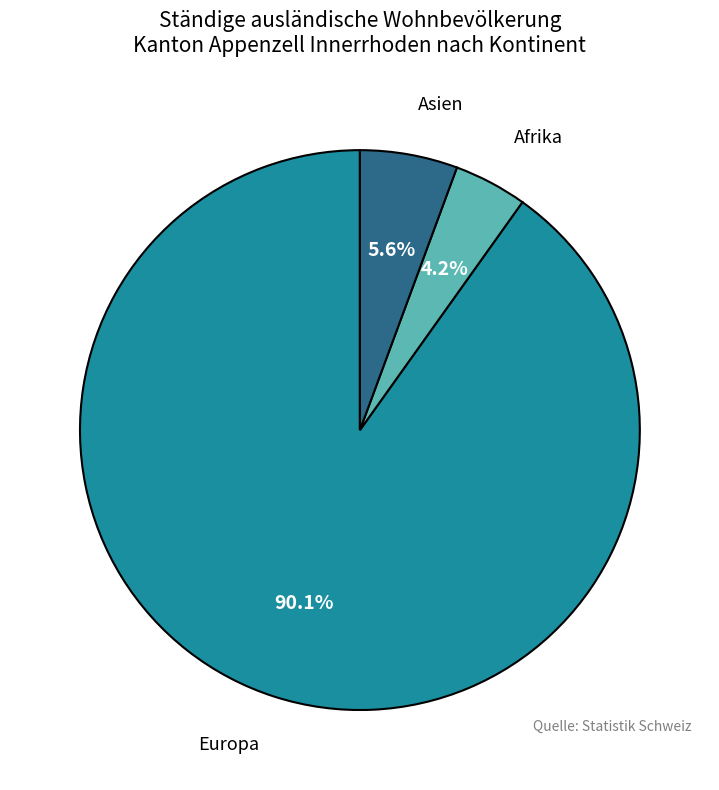

What percentage do Europa and Afrika together represent?

94.4%